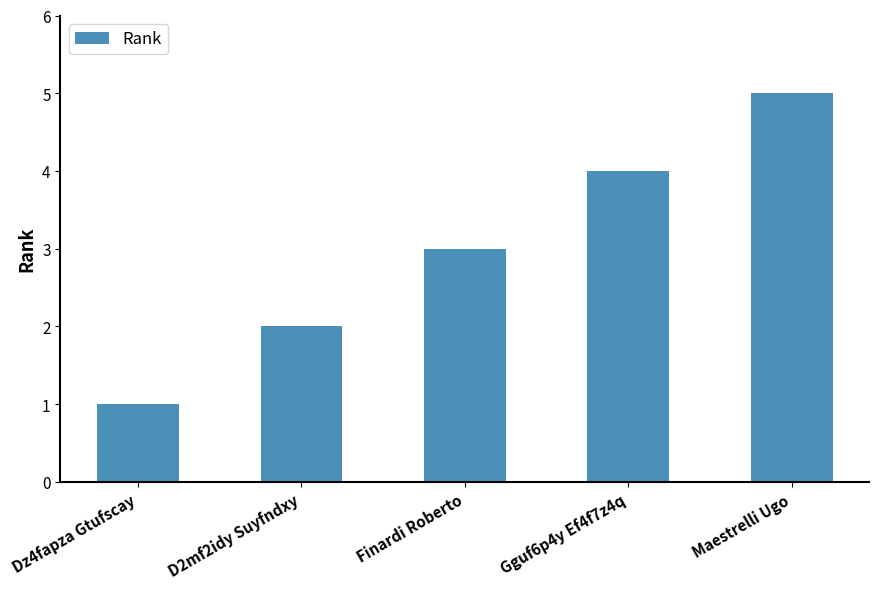

What is the minimum value shown in the chart?

1